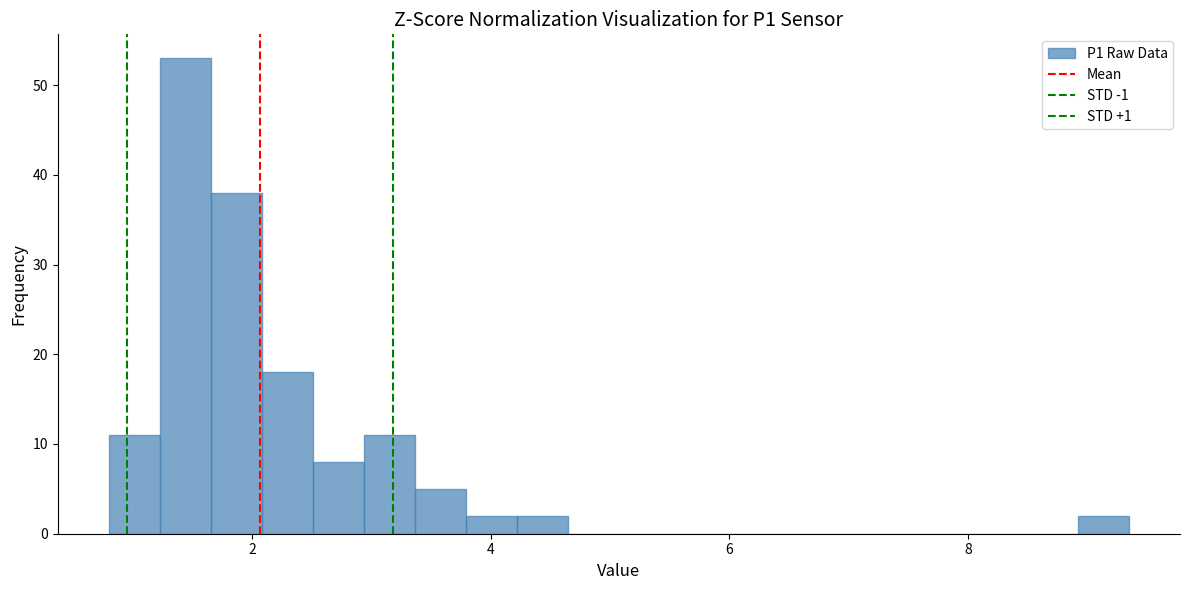

Around what value on the x-axis is the tallest bar? Give the approximate position of its centre, as read against the axis.

1.4